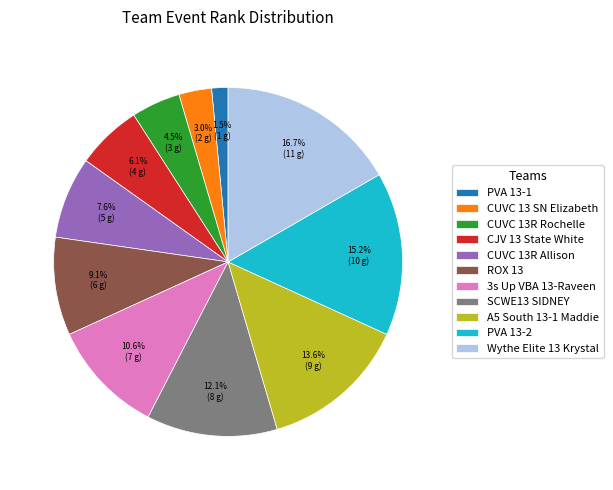

What is the largest slice in the pie chart?

Wythe Elite 13 Krystal